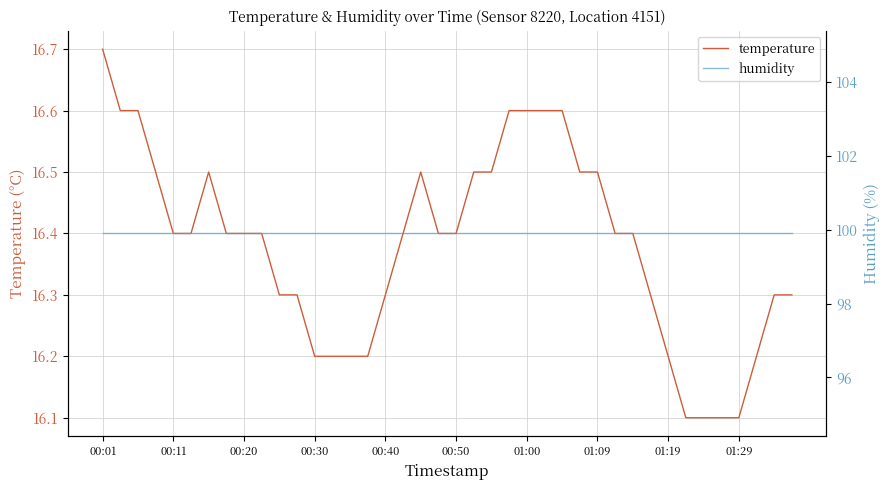

How many temperature values are between 16 and 17?

40